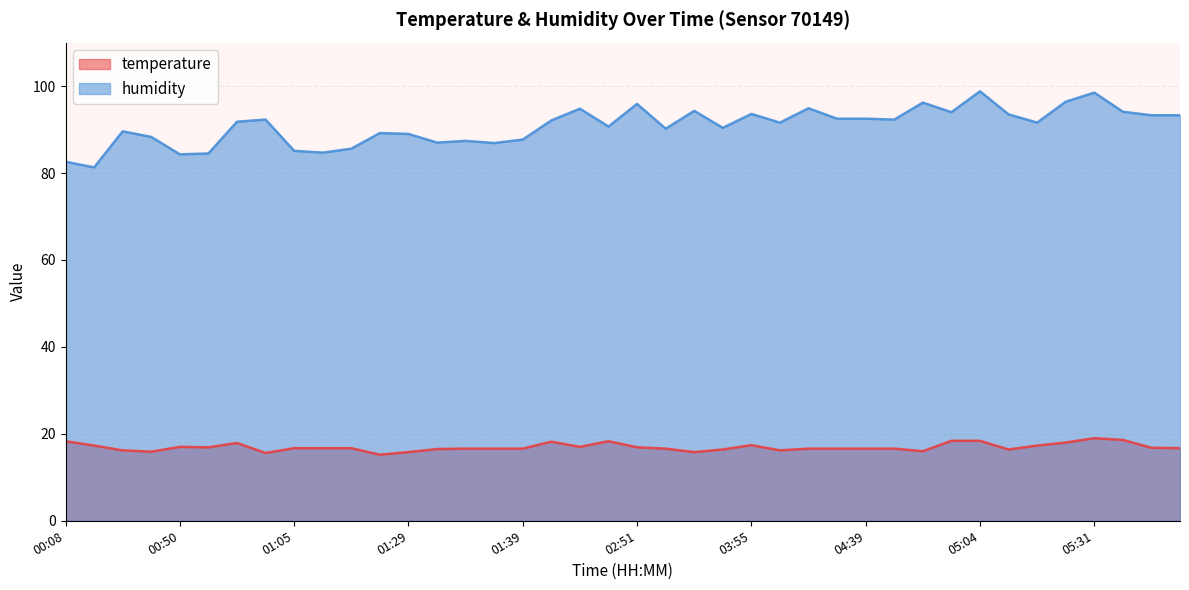

What is the sum of the humidity values at 00:55 and 03:08?

178.8